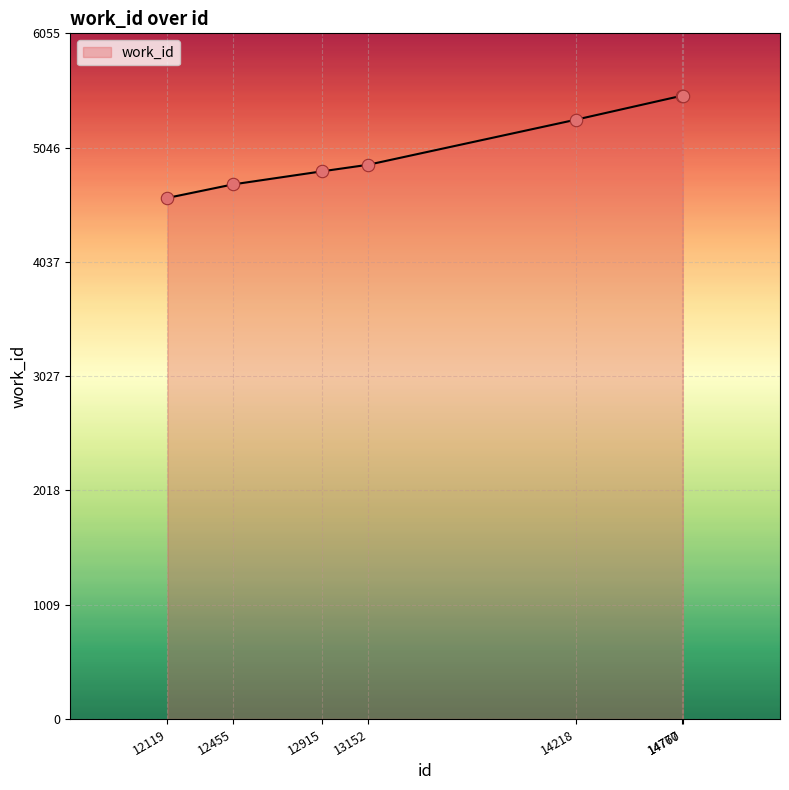

What is the ratio of the value at 13152 to the value at 14218?

0.9